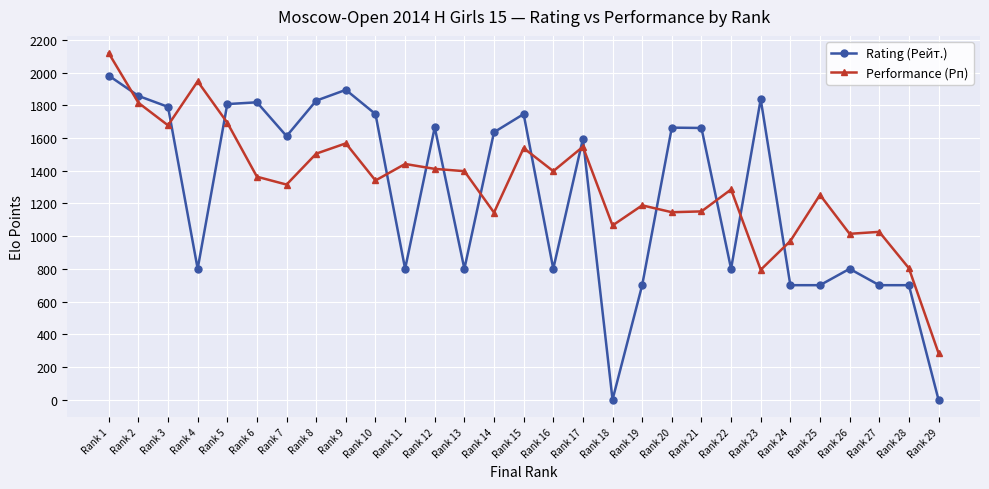

How many categories are shown in the chart?

29